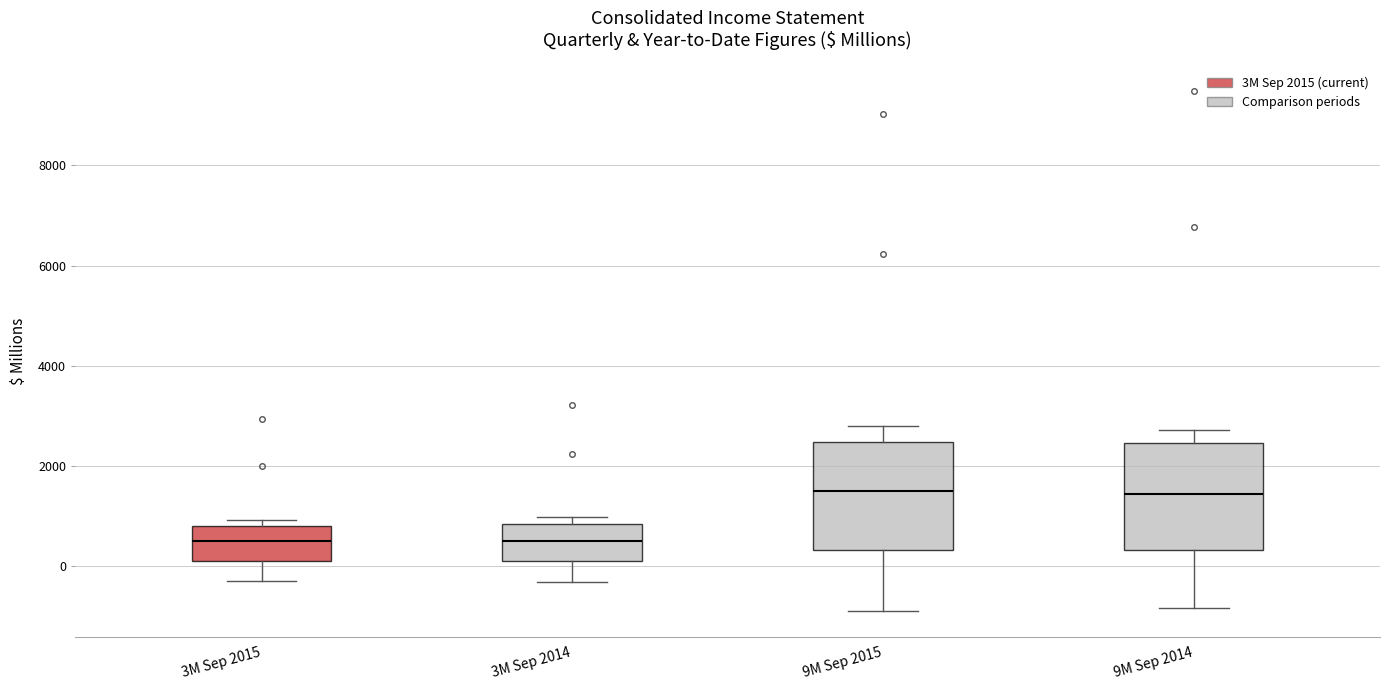

Reading left to right, read every box against the y-axis: the position of its median line, the range the box covers, and the ends of its whiskers. The values are not printed on the chart, so give them approximately, as read against the axis.

3M Sep 2015: median 600, box 200 to 800, whiskers -200 to 1000
3M Sep 2014: median 600, box 200 to 800, whiskers -400 to 1000
9M Sep 2015: median 1600, box 400 to 2400, whiskers -800 to 2800
9M Sep 2014: median 1400, box 400 to 2400, whiskers -800 to 2800